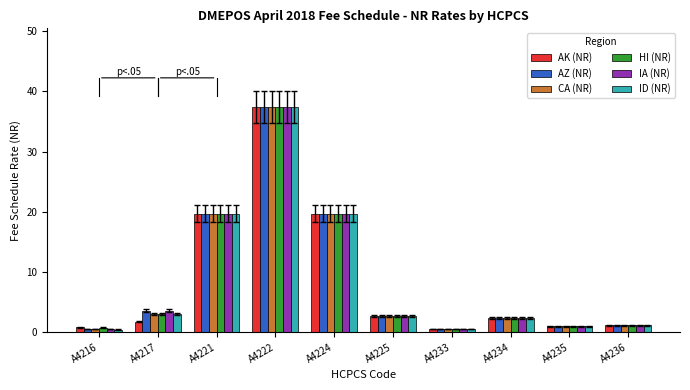

Between A4216 and A4221, which series saw the biggest shift?

ID (NR)